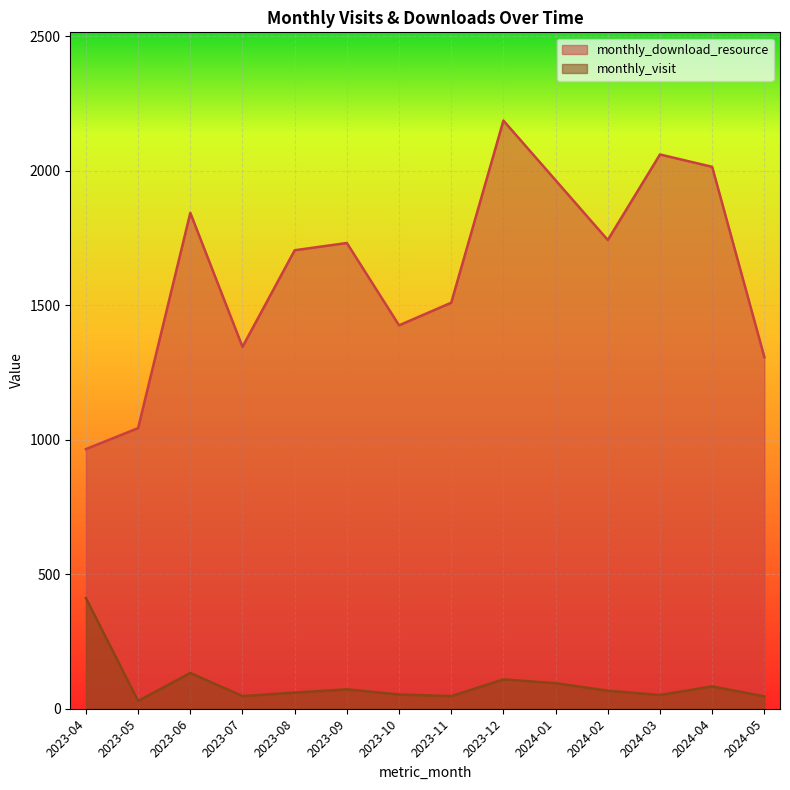

How many interior local peaks does the monthly_visit series have?

4